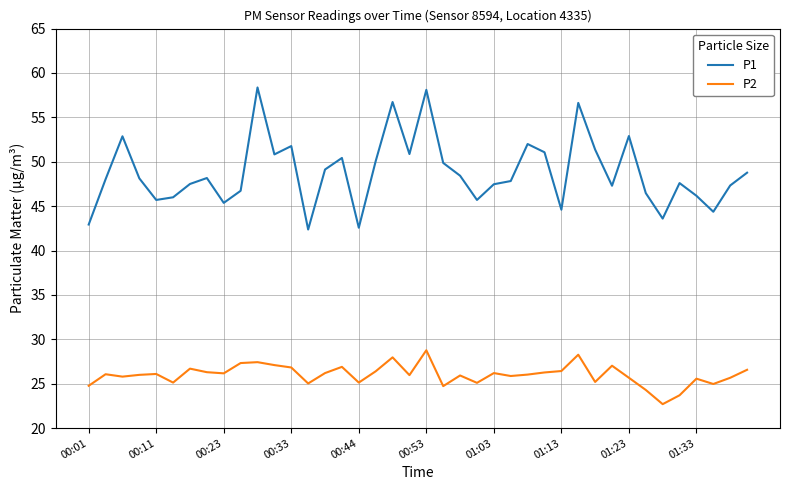

Which series has the largest total across all categories?

P1